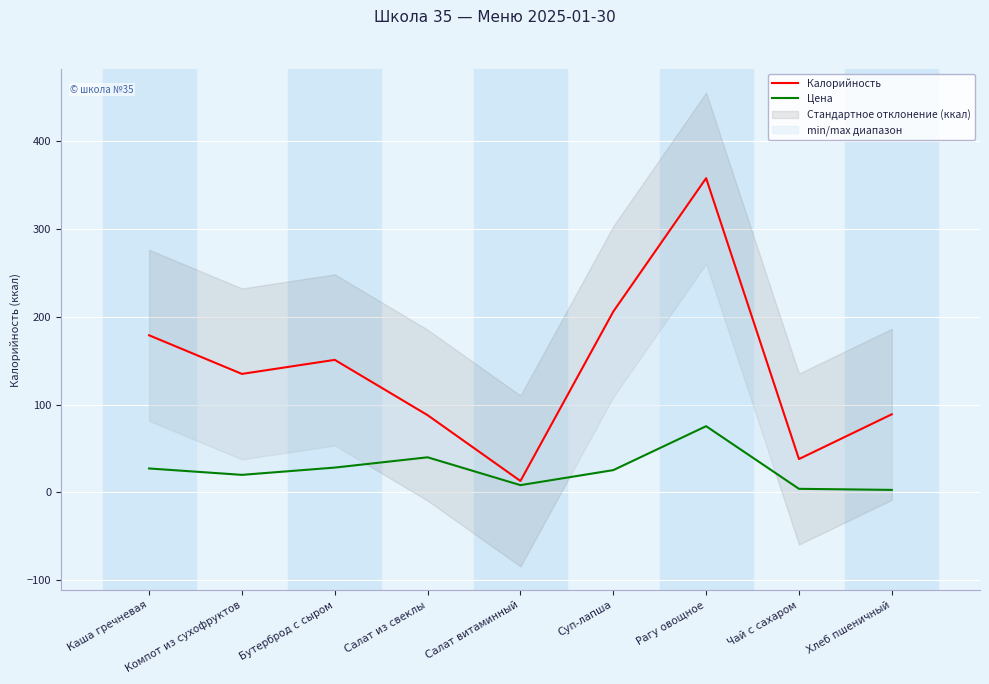

True or false: Цена and Калорийность intersect in this chart.

False